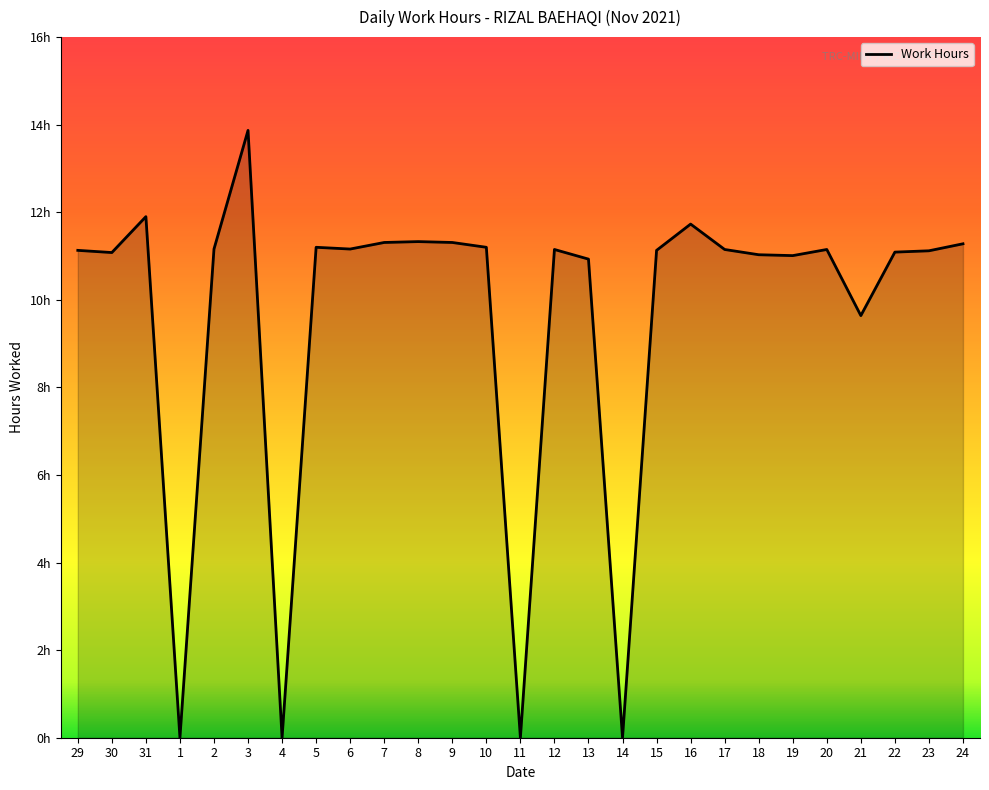

List the labels in order of value, smallest first.

1, 4, 11, 14, 21, 13, 19, 18, 30, 22, 23, 29, 15, 12, 17, 20, 2, 6, 5, 10, 24, 7, 9, 8, 16, 31, 3